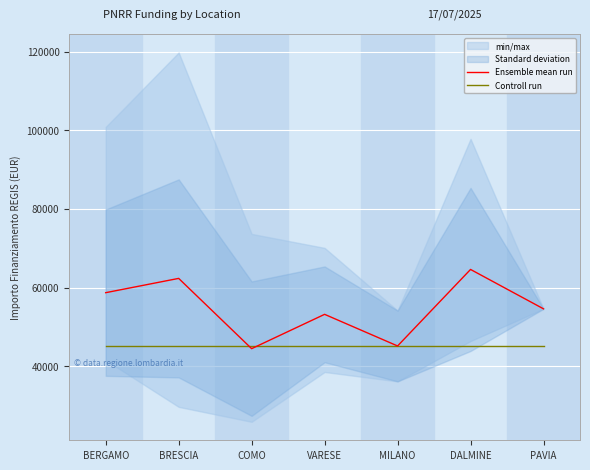

Is this an area chart (filled region under the line)?

No